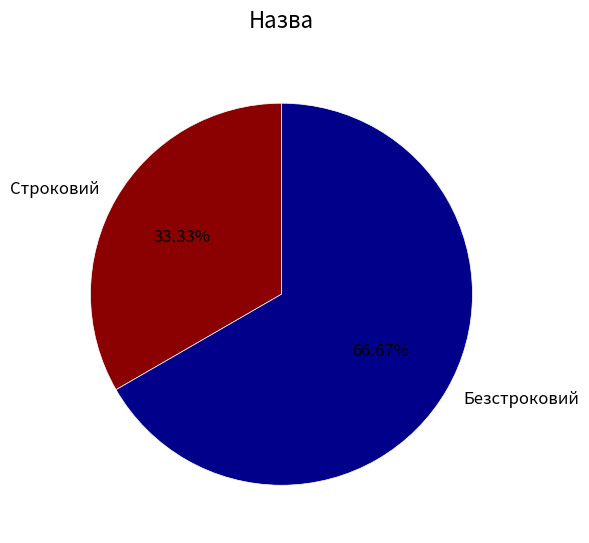

How many slices are in this pie chart?

2